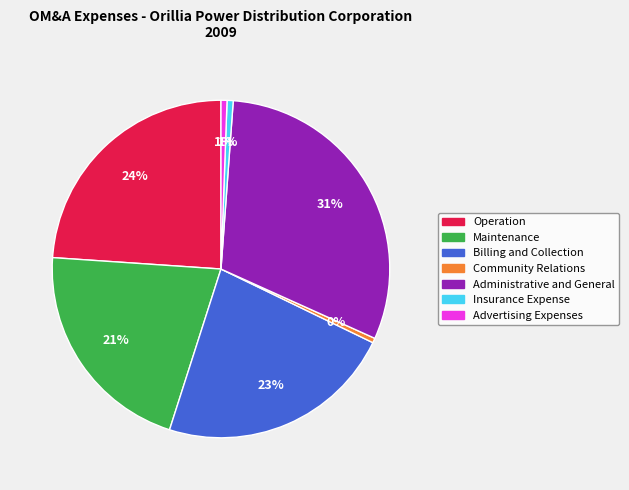

To the nearest percent, what portion does Advertising Expenses represent?

1%